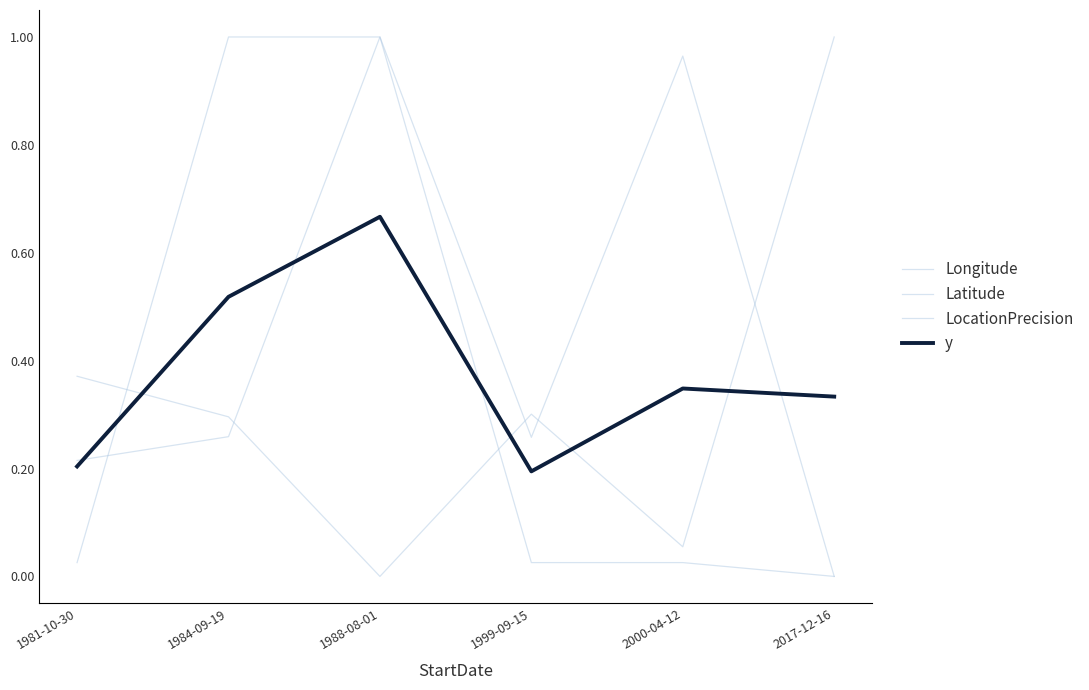

What is the label of the 5th point from the left?

2000-04-12